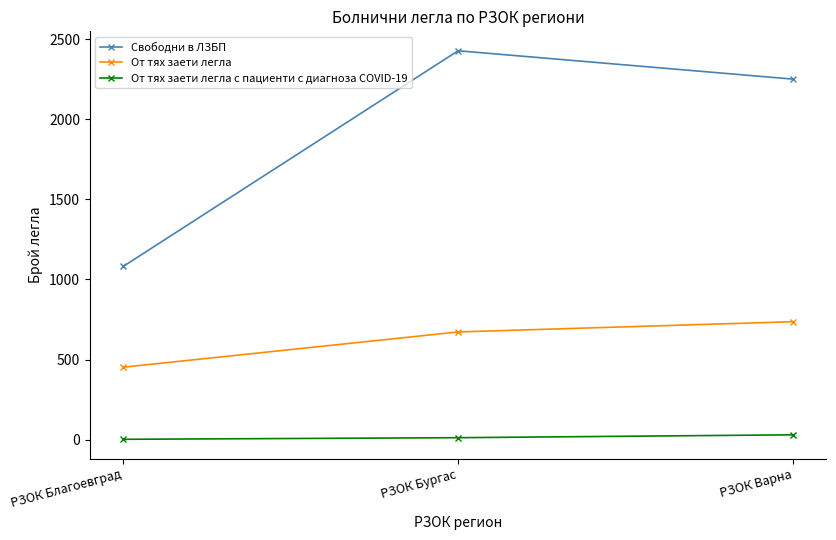

Rank the series by their average value, from lowest to highest.

От тях заети легла с пациенти с диагноза COVID-19, От тях заети легла, Свободни в ЛЗБП